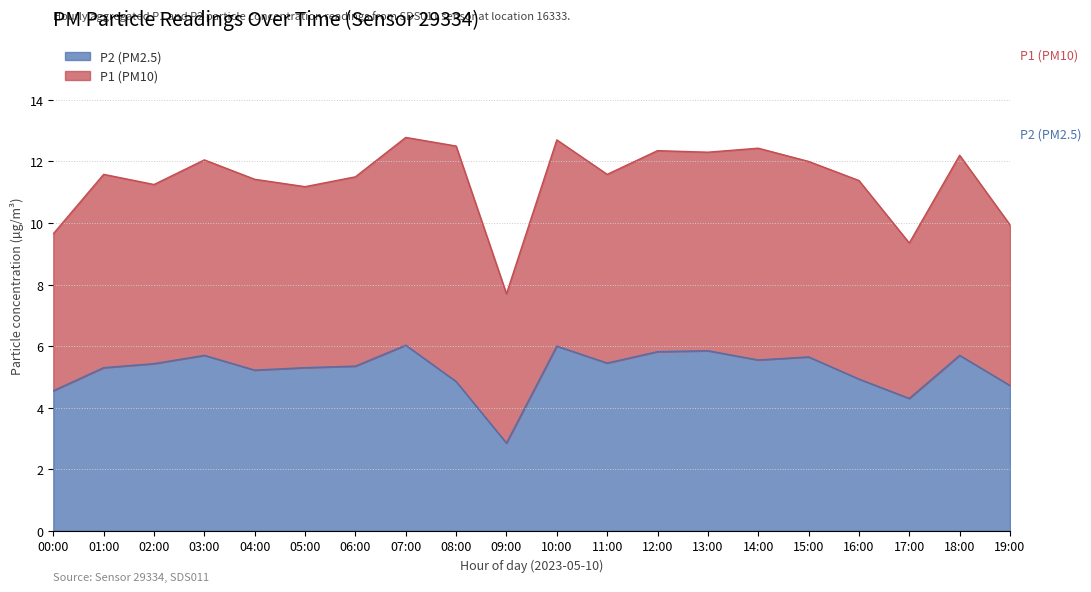

What is the approximate value of P2 (PM2.5) at 11:00?

5.5